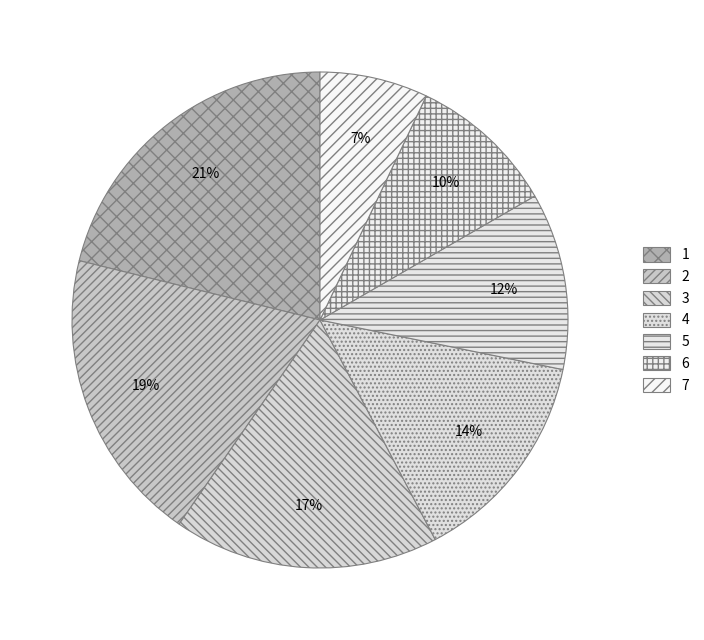

Does 3 account for over 50% of the chart?

No